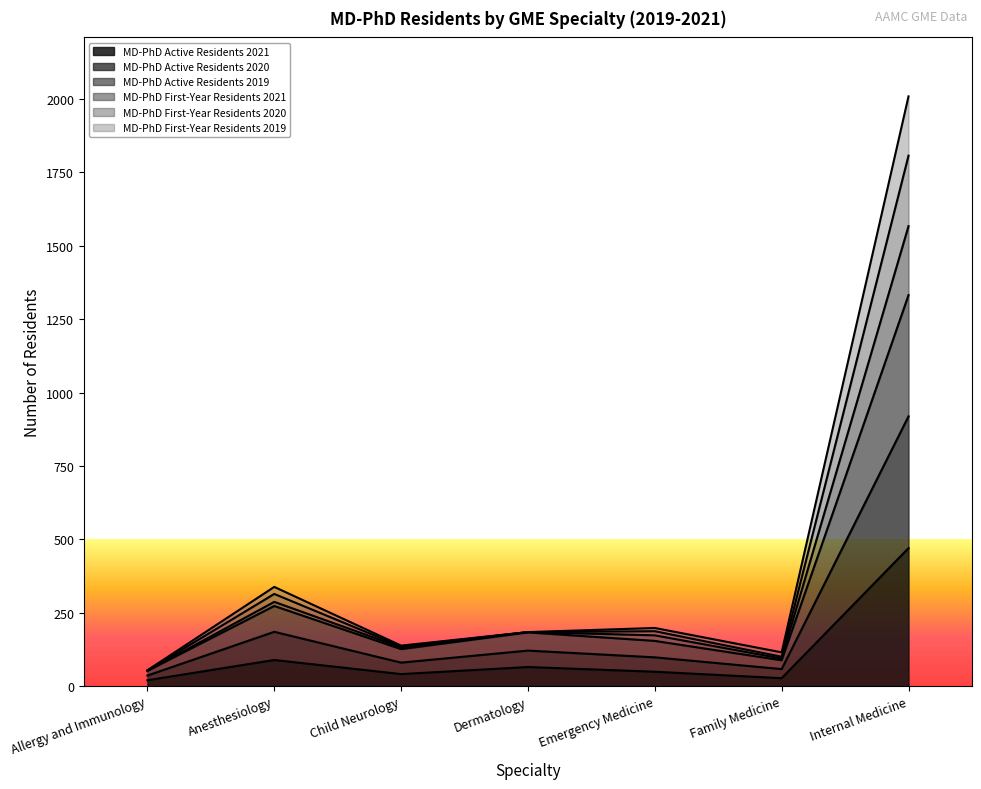

At which label does MD-PhD First-Year Residents 2019 reach its minimum?

Allergy and Immunology